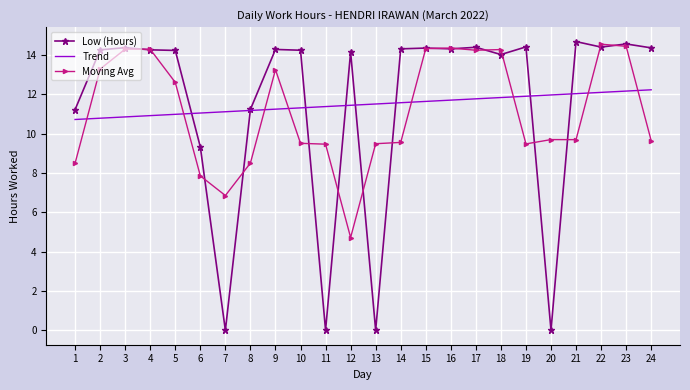

What is the lowest value of the Moving Avg series?

4.7